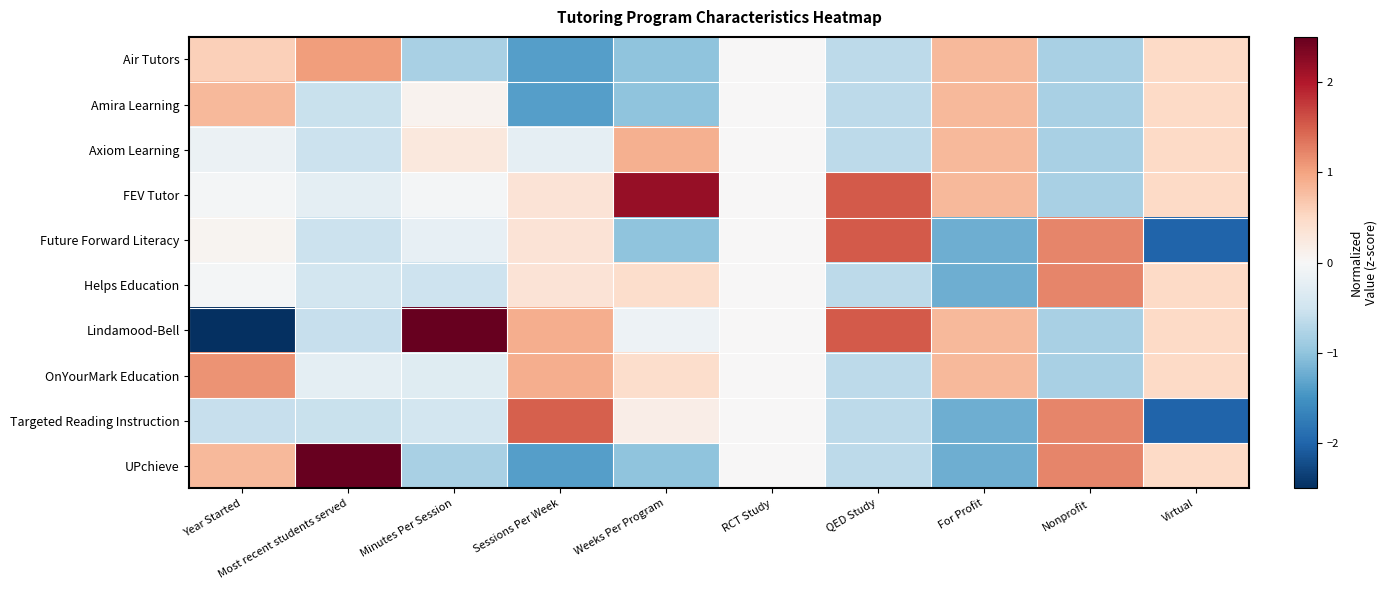

Reading right to left, transcribe all the data shown in this chart.

Air Tutors: Virtual=0.5	Nonprofit=-0.8	For Profit=0.8	QED Study=-0.7	RCT Study=0.0	Weeks Per Program=-1.0	Sessions Per Week=-1.4	Minutes Per Session=-0.8	Most recent students served=1.0	Year Started=0.6
Amira Learning: Virtual=0.5	Nonprofit=-0.8	For Profit=0.8	QED Study=-0.7	RCT Study=0.0	Weeks Per Program=-1.0	Sessions Per Week=-1.4	Minutes Per Session=0.1	Most recent students served=-0.6	Year Started=0.8
Axiom Learning: Virtual=0.5	Nonprofit=-0.8	For Profit=0.8	QED Study=-0.7	RCT Study=0.0	Weeks Per Program=0.9	Sessions Per Week=-0.2	Minutes Per Session=0.3	Most recent students served=-0.5	Year Started=-0.1
FEV Tutor: Virtual=0.5	Nonprofit=-0.8	For Profit=0.8	QED Study=1.5	RCT Study=0.0	Weeks Per Program=2.2	Sessions Per Week=0.3	Minutes Per Session=-0.0	Most recent students served=-0.2	Year Started=-0.0
Future Forward Literacy: Virtual=-2.0	Nonprofit=1.2	For Profit=-1.2	QED Study=1.5	RCT Study=0.0	Weeks Per Program=-1.0	Sessions Per Week=0.3	Minutes Per Session=-0.2	Most recent students served=-0.5	Year Started=0.1
Helps Education: Virtual=0.5	Nonprofit=1.2	For Profit=-1.2	QED Study=-0.7	RCT Study=0.0	Weeks Per Program=0.4	Sessions Per Week=0.3	Minutes Per Session=-0.5	Most recent students served=-0.5	Year Started=-0.0
Lindamood-Bell: Virtual=0.5	Nonprofit=-0.8	For Profit=0.8	QED Study=1.5	RCT Study=0.0	Weeks Per Program=-0.1	Sessions Per Week=0.9	Minutes Per Session=2.8	Most recent students served=-0.6	Year Started=-2.6
OnYourMark Education: Virtual=0.5	Nonprofit=-0.8	For Profit=0.8	QED Study=-0.7	RCT Study=0.0	Weeks Per Program=0.4	Sessions Per Week=0.9	Minutes Per Session=-0.3	Most recent students served=-0.2	Year Started=1.1
Targeted Reading Instruction: Virtual=-2.0	Nonprofit=1.2	For Profit=-1.2	QED Study=-0.7	RCT Study=0.0	Weeks Per Program=0.2	Sessions Per Week=1.5	Minutes Per Session=-0.5	Most recent students served=-0.6	Year Started=-0.6
UPchieve: Virtual=0.5	Nonprofit=1.2	For Profit=-1.2	QED Study=-0.7	RCT Study=0.0	Weeks Per Program=-1.0	Sessions Per Week=-1.4	Minutes Per Session=-0.8	Most recent students served=2.7	Year Started=0.8